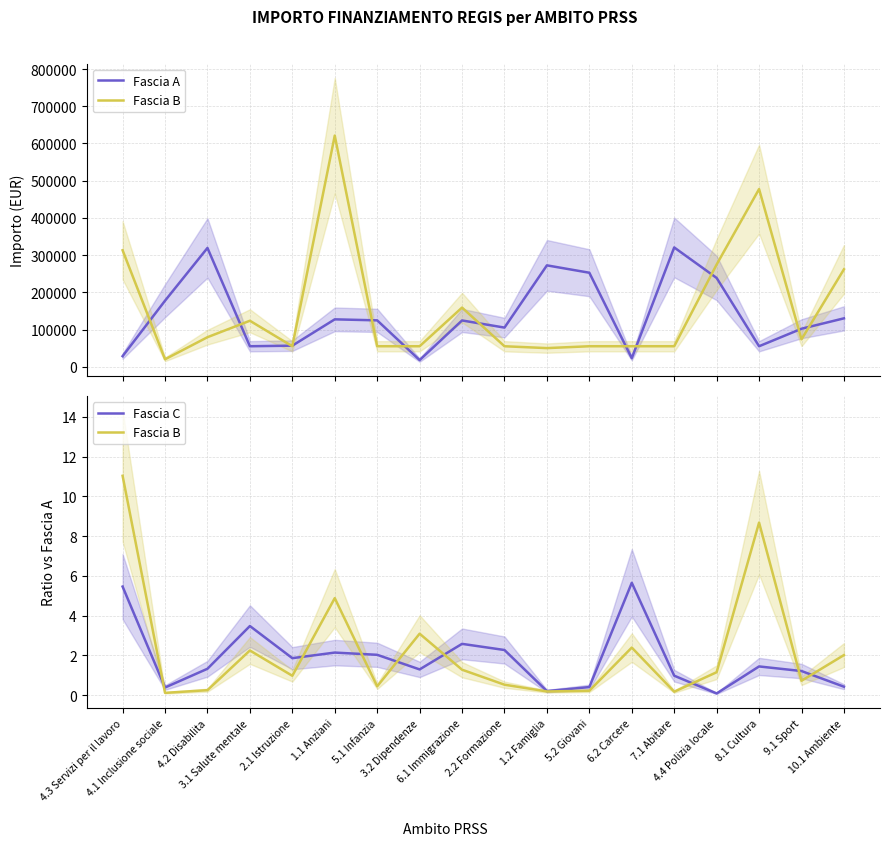

At how many categories does at least one series exceed 72321?

12